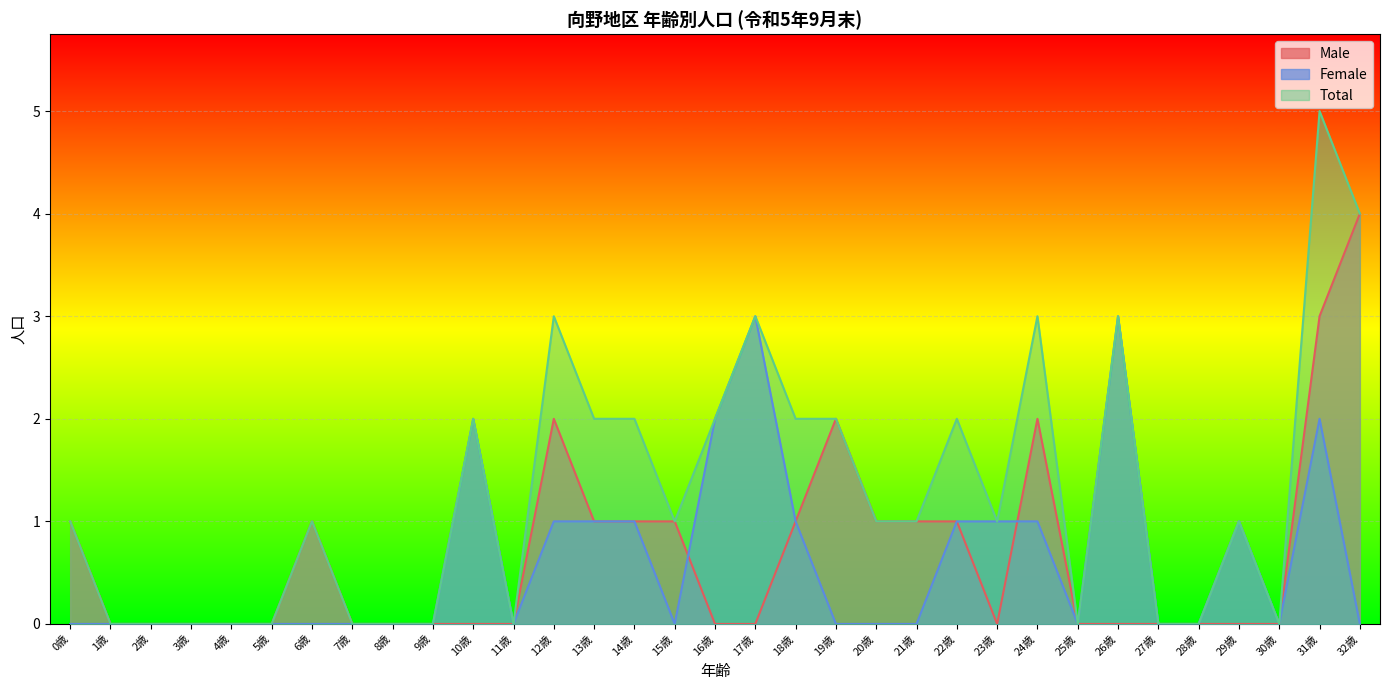

What is the value of the Total point at the 18th from the left?

3